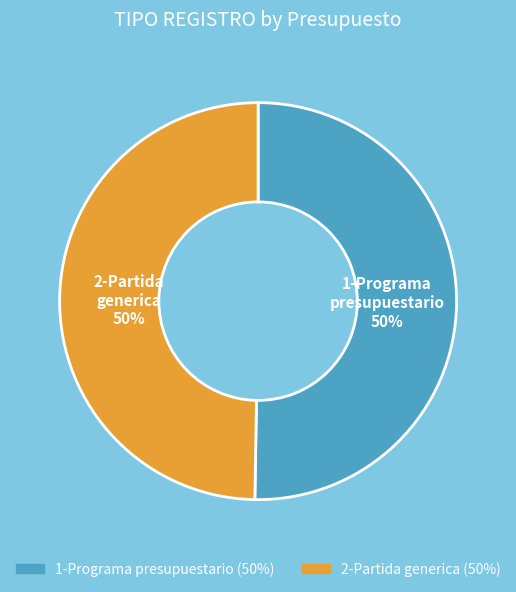

How many segments does this pie chart have?

2